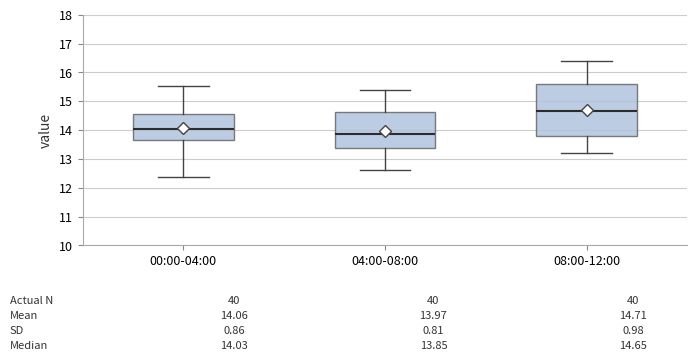

Which box's median line is the lowest?

04:00-08:00